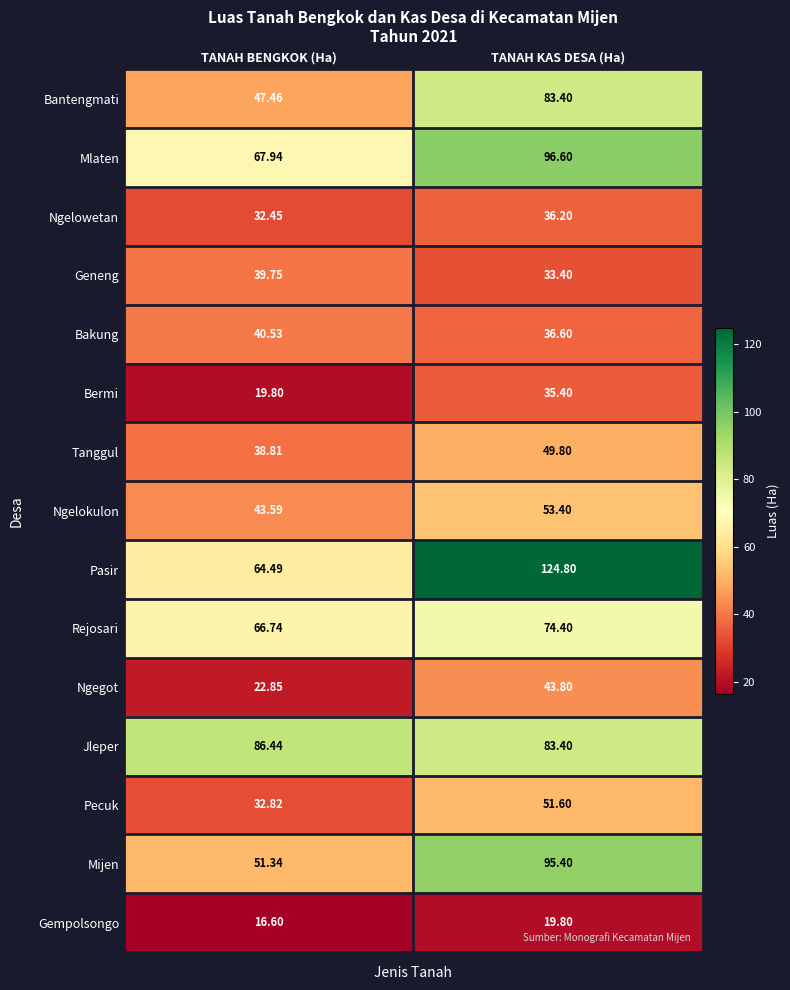

Which series has the largest range (max minus min)?

Pasir